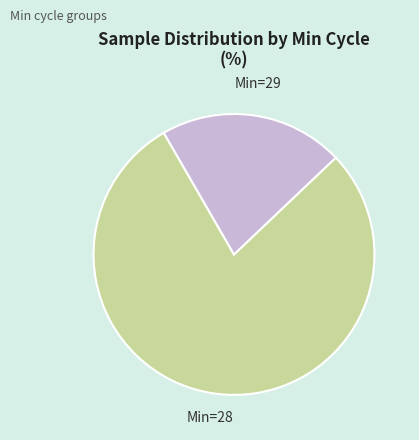

Does any single category account for the majority?

Yes